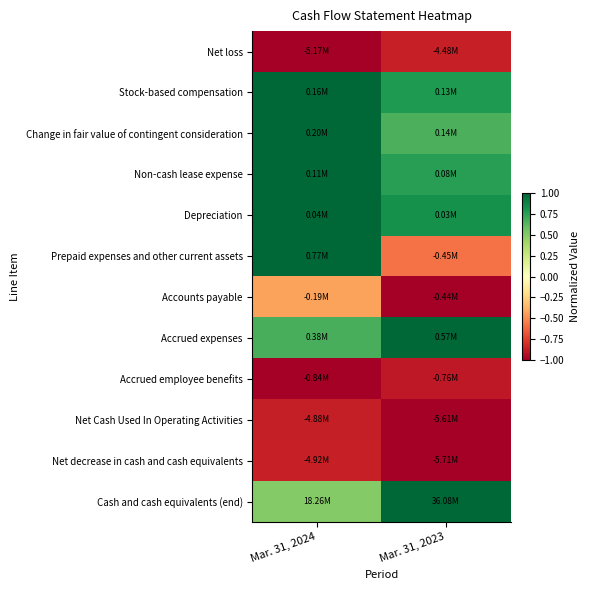

What is the greatest value displayed?

1.0